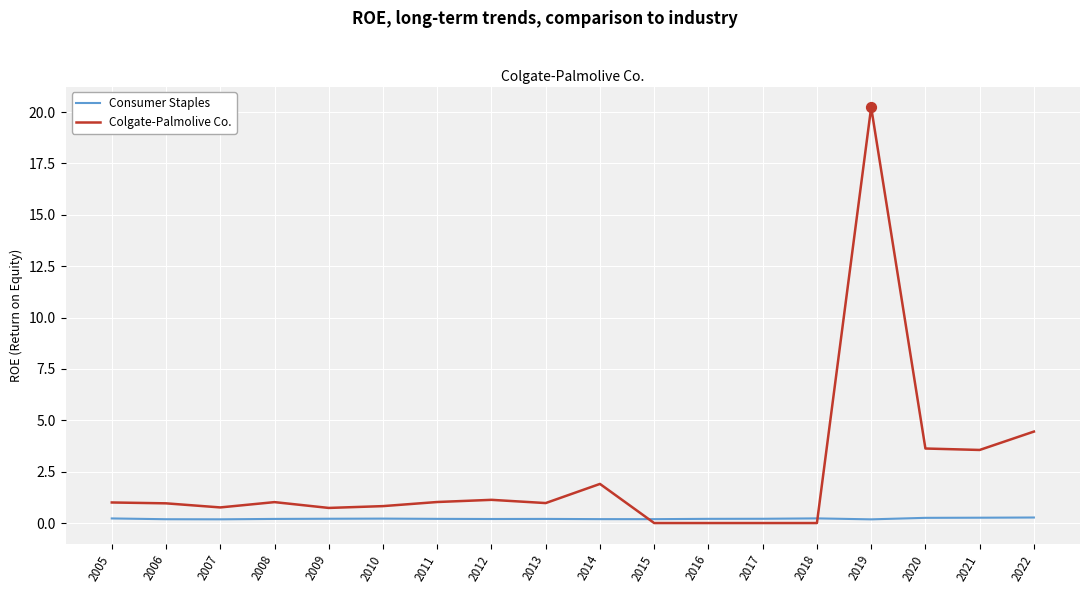

What is the total value across all series at 2014?

2.1